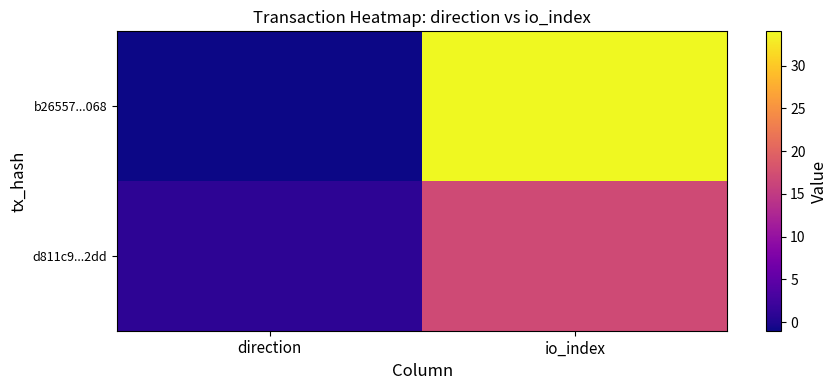

Which series changed the most between direction and io_index?

b26557...068